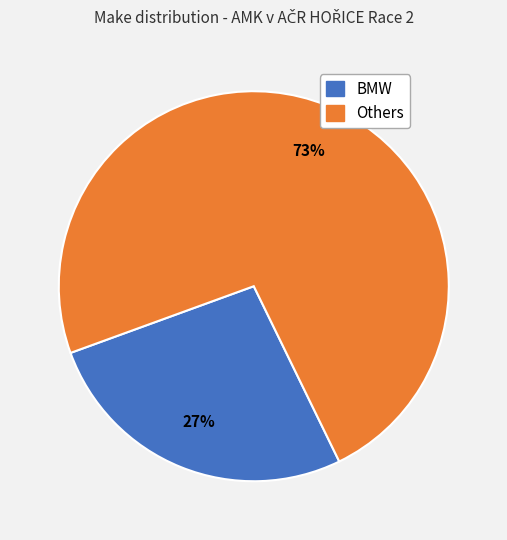

To the nearest percent, what is the average slice percentage?

50%